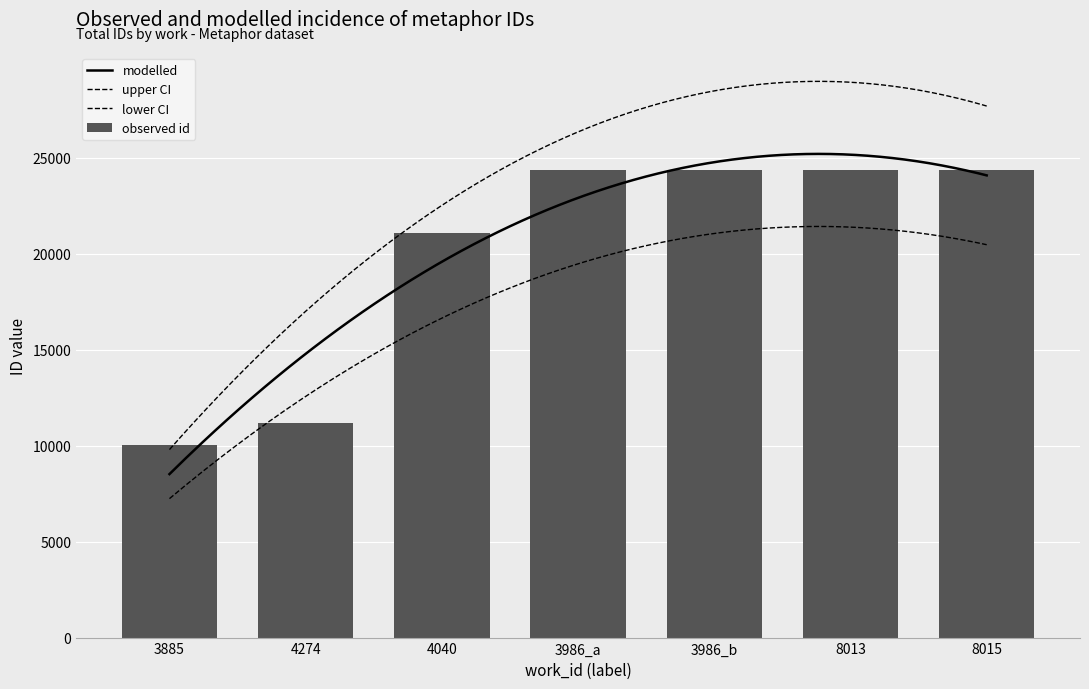

What is the label of the 1st bar from the left?

3885